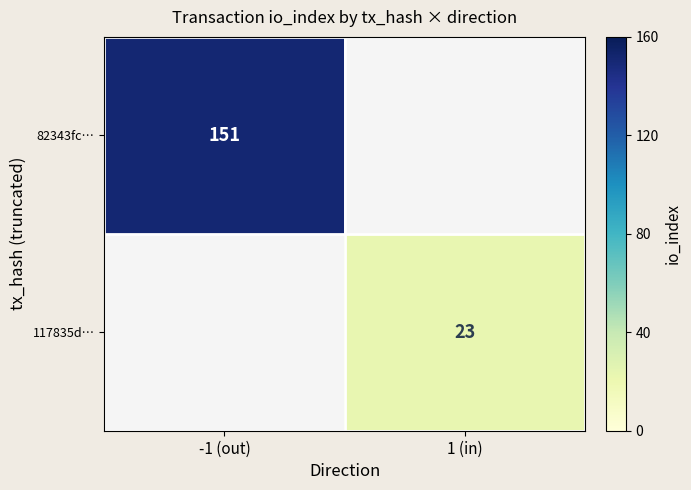

The value of 117835d… at 1 (in) is 23. True or false?

True